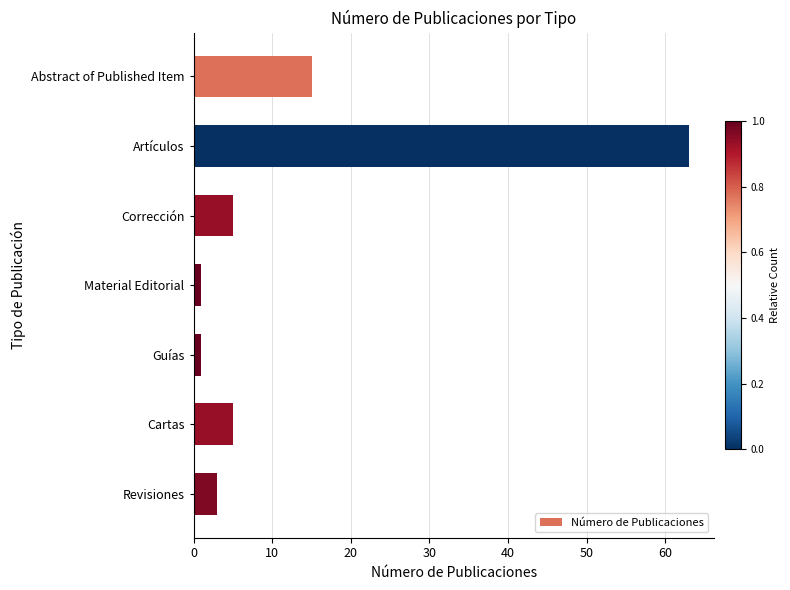

What is the average value?

13